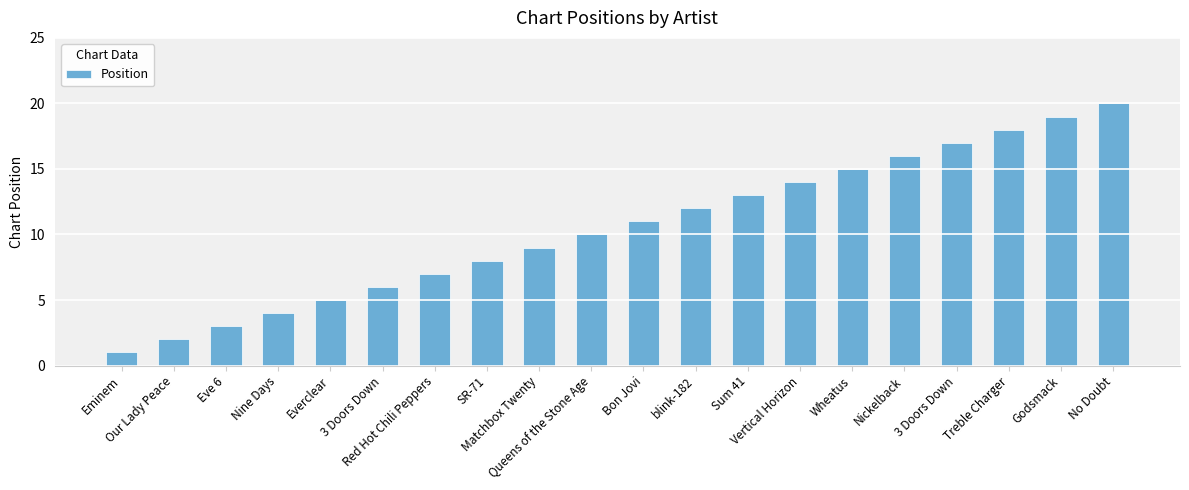

What is the label of the 14th bar from the left?

Vertical Horizon